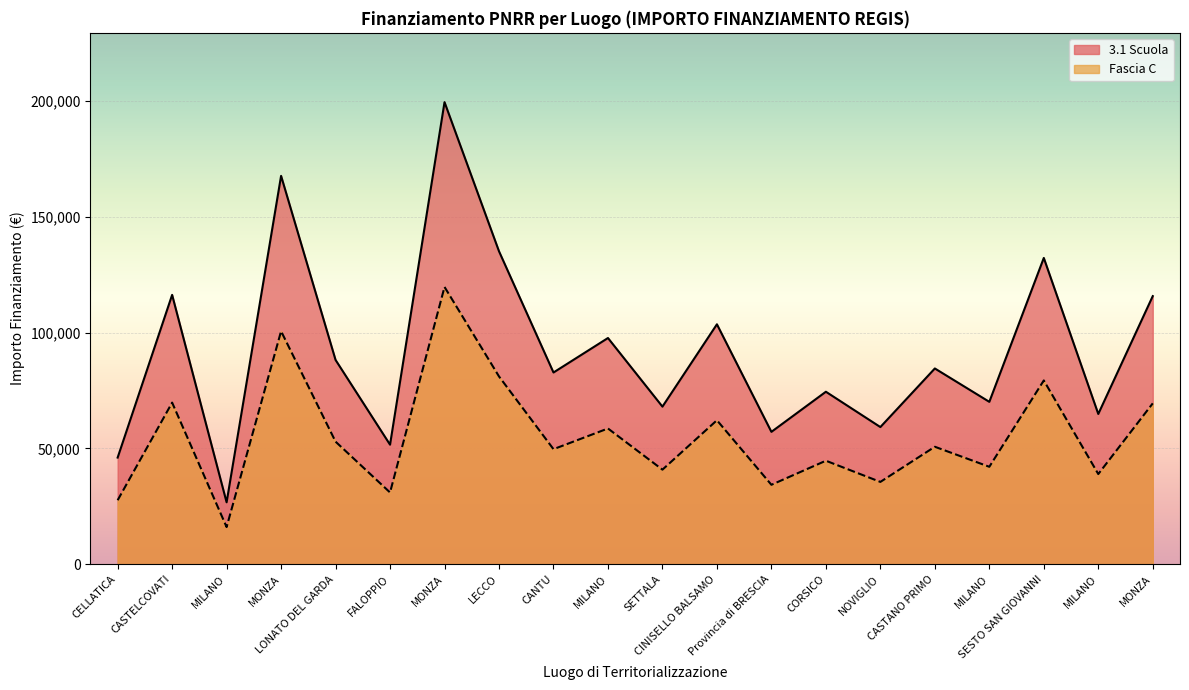

True or false: 3.1 Scuola and Fascia C intersect in this chart.

False